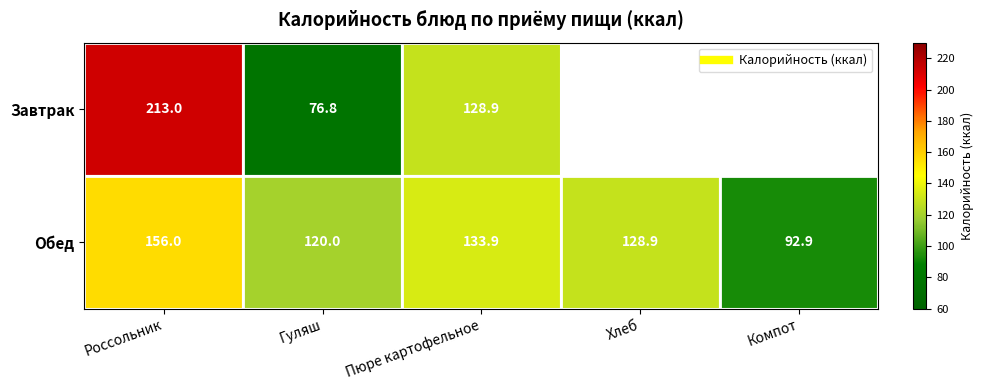

Which series has the largest total across all categories?

Обед